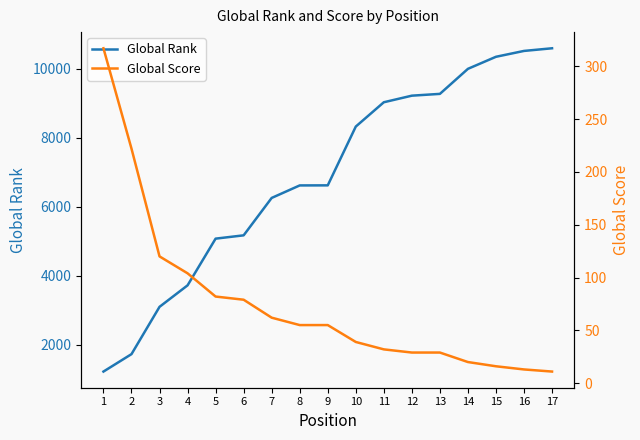

True or false: Global Rank and Global Score cross at least once.

False